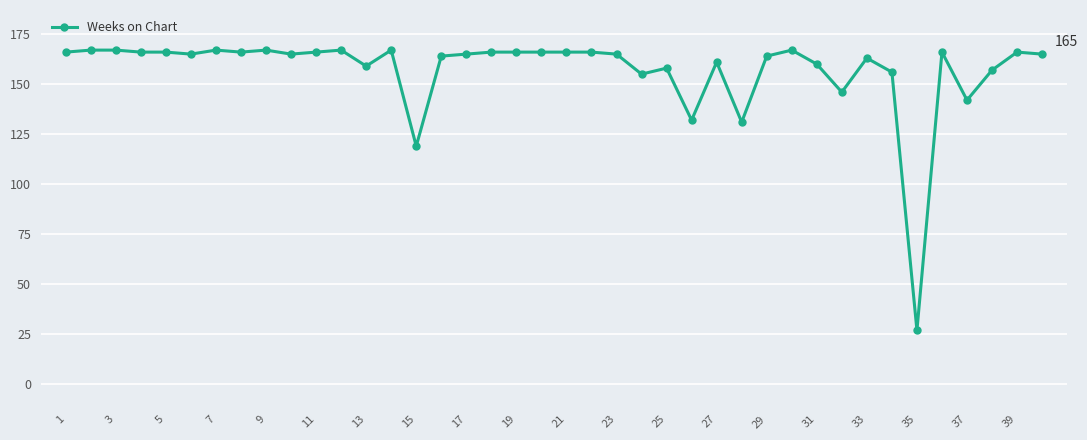

What is the minimum value shown in the chart?

27